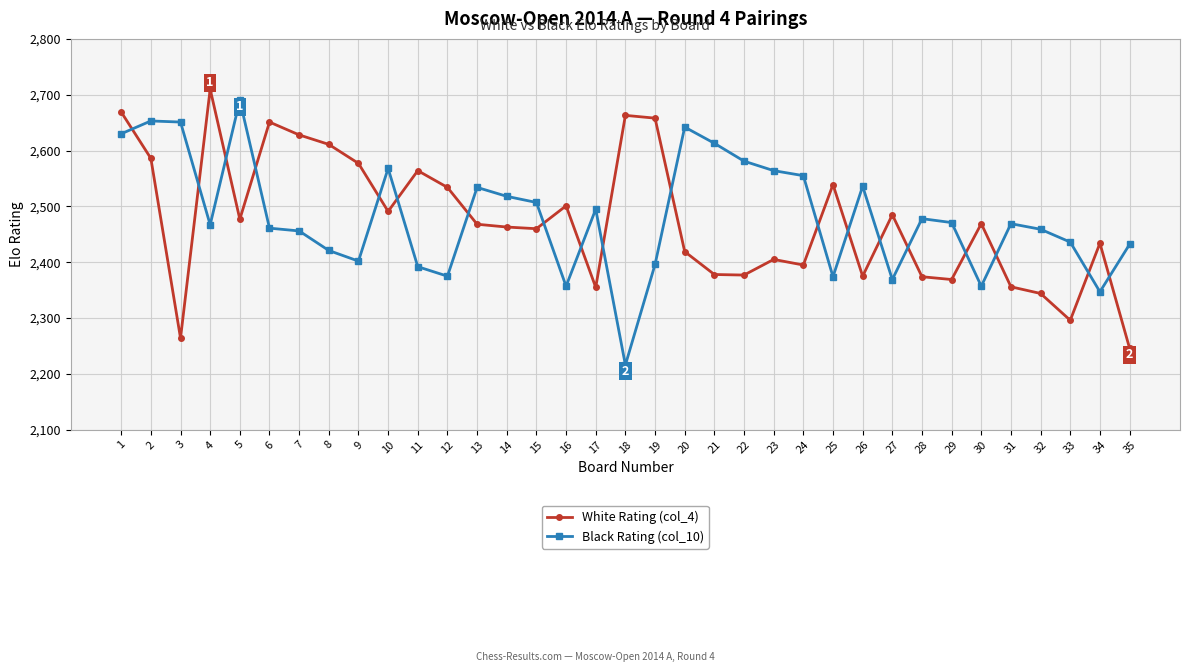

Rank the series at 24 from highest to lowest value.

Black Rating (col_10), White Rating (col_4)